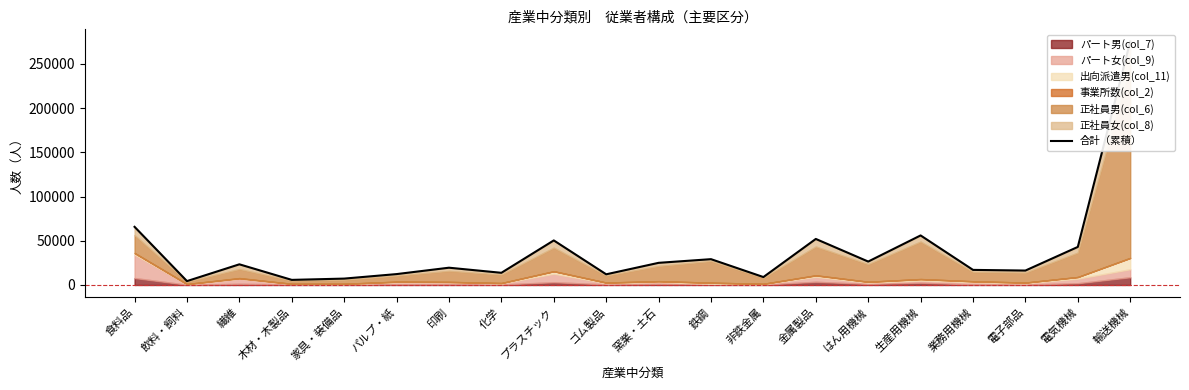

Reading left to right, what are all the values shown in this chart?

食料品=65762	飲料・飼料=4391	繊維=23381	木材・木製品=5778	家具・装備品=7226	パルプ・紙=12322	印刷=19547	化学=13778	プラスチック=50398	ゴム製品=12081	窯業・土石=25051	鉄鋼=29207	非鉄金属=8973	金属製品=52071	はん用機械=26505	生産用機械=56037	業務用機械=17071	電子部品=16325	電気機械=43040	輸送機械=275338